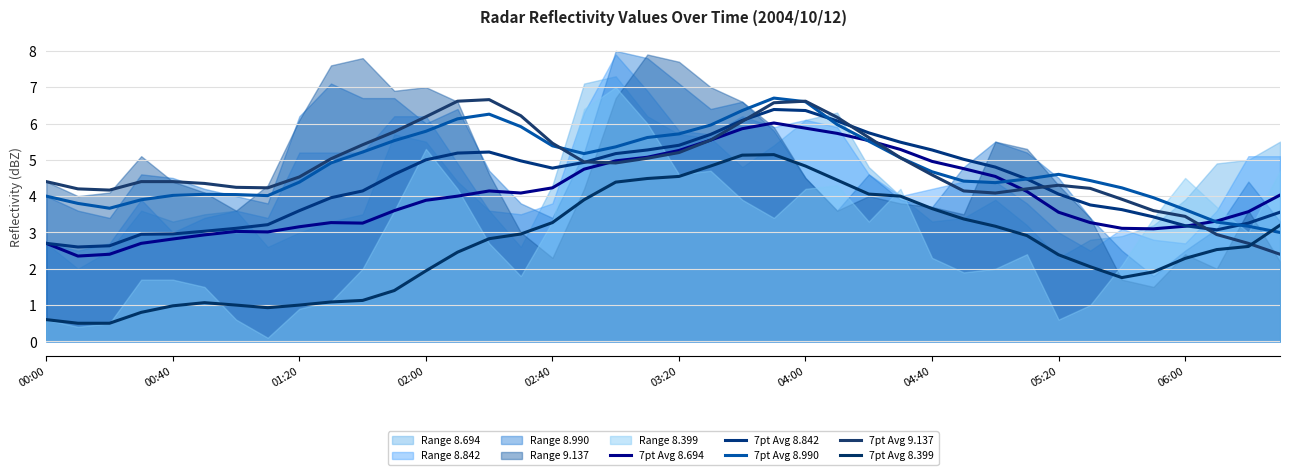

How many intersections are there between 9.137 (7pt avg) and 8.694 (7pt avg)?

5